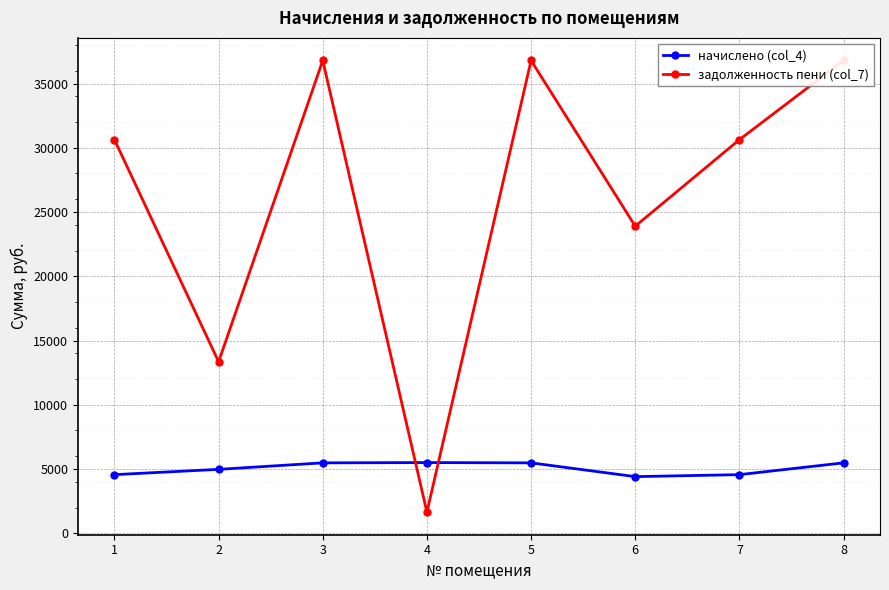

What is the minimum value shown in the chart?

1642.3